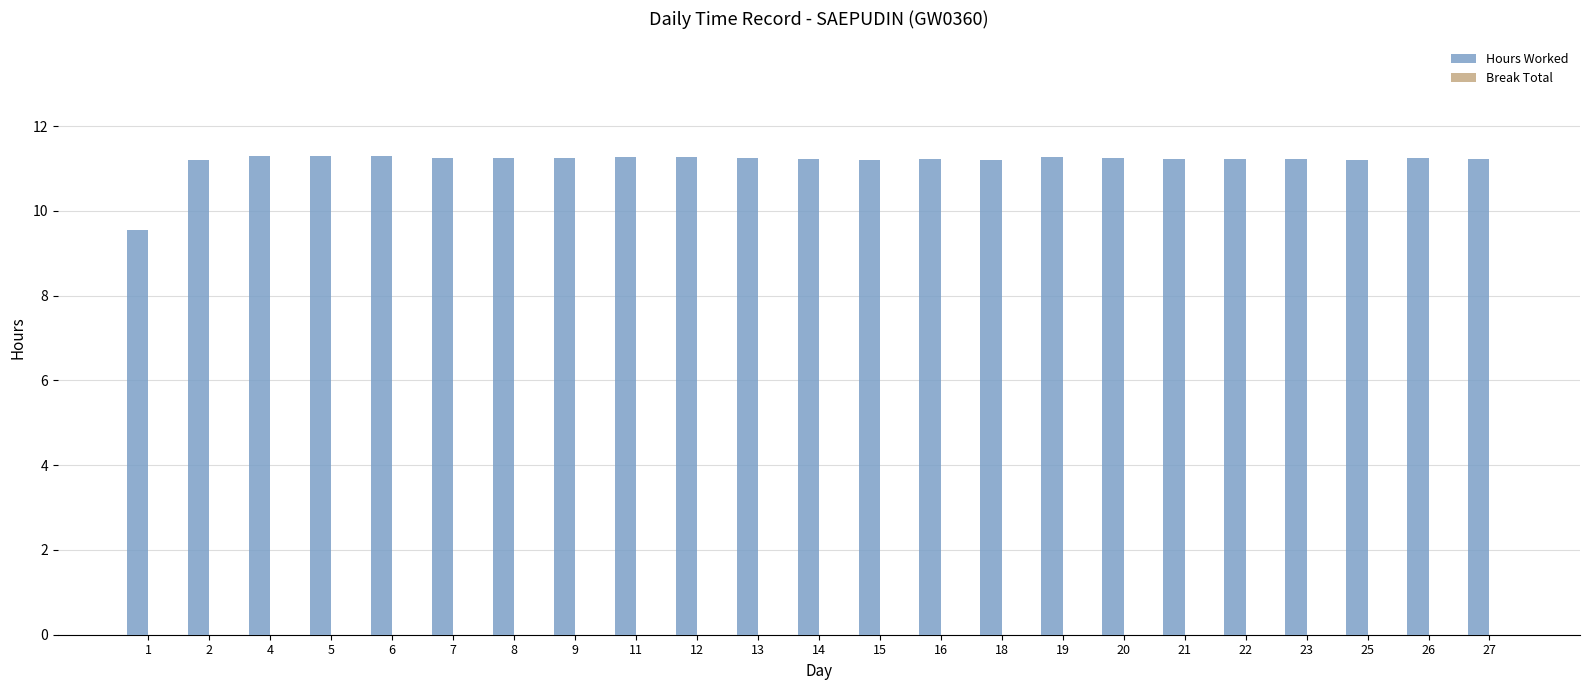

What is the difference between the maximum and minimum values?

1.7